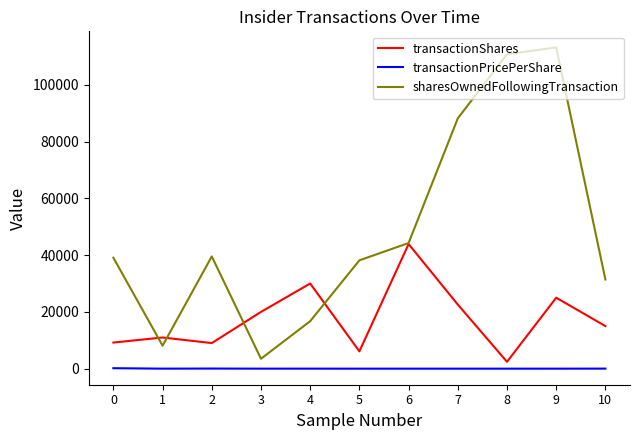

At which category does sharesOwnedFollowingTransaction reach its first local peak?

2